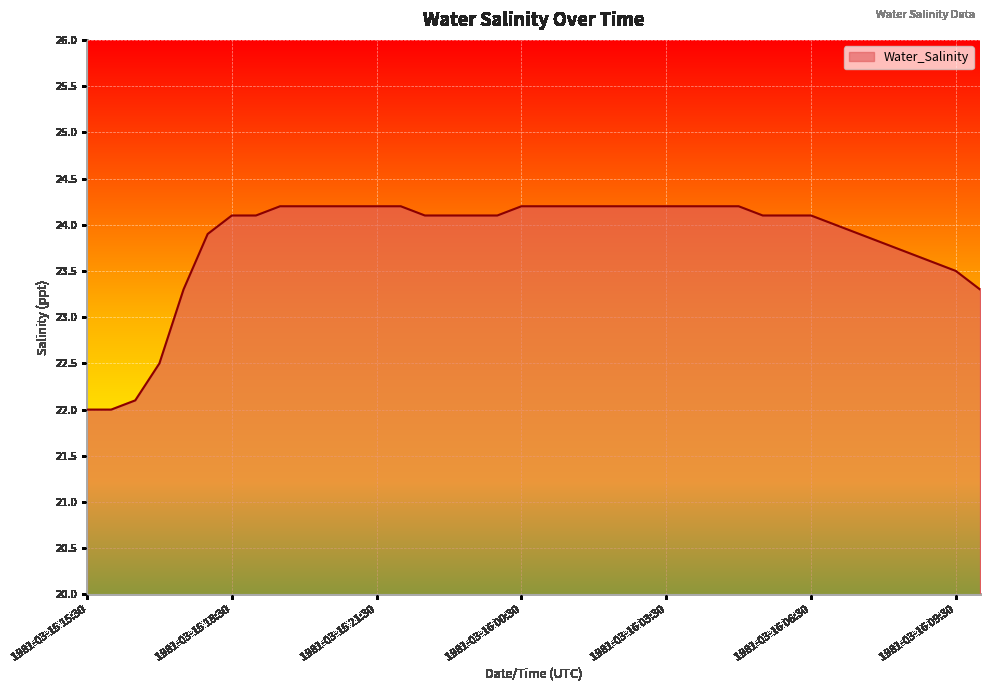

What is the greatest value displayed?

24.2